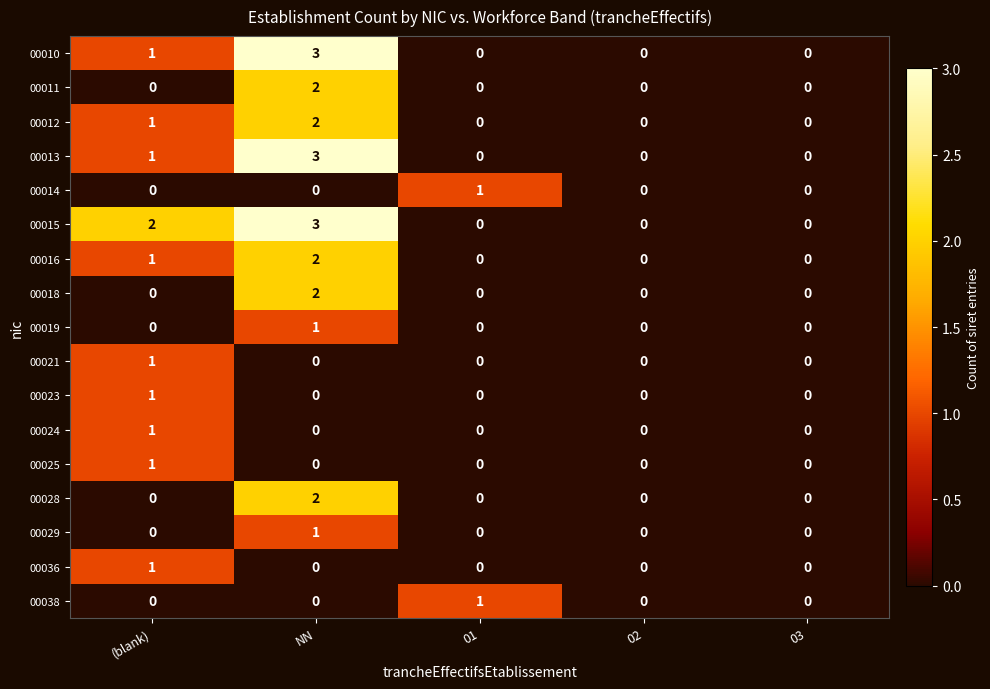

Count the 00015 values in the range 0 to 2.

4